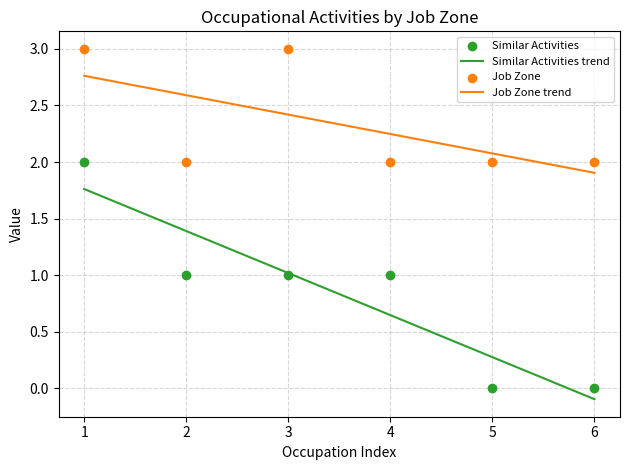

At how many categories does at least one series exceed 1?

6